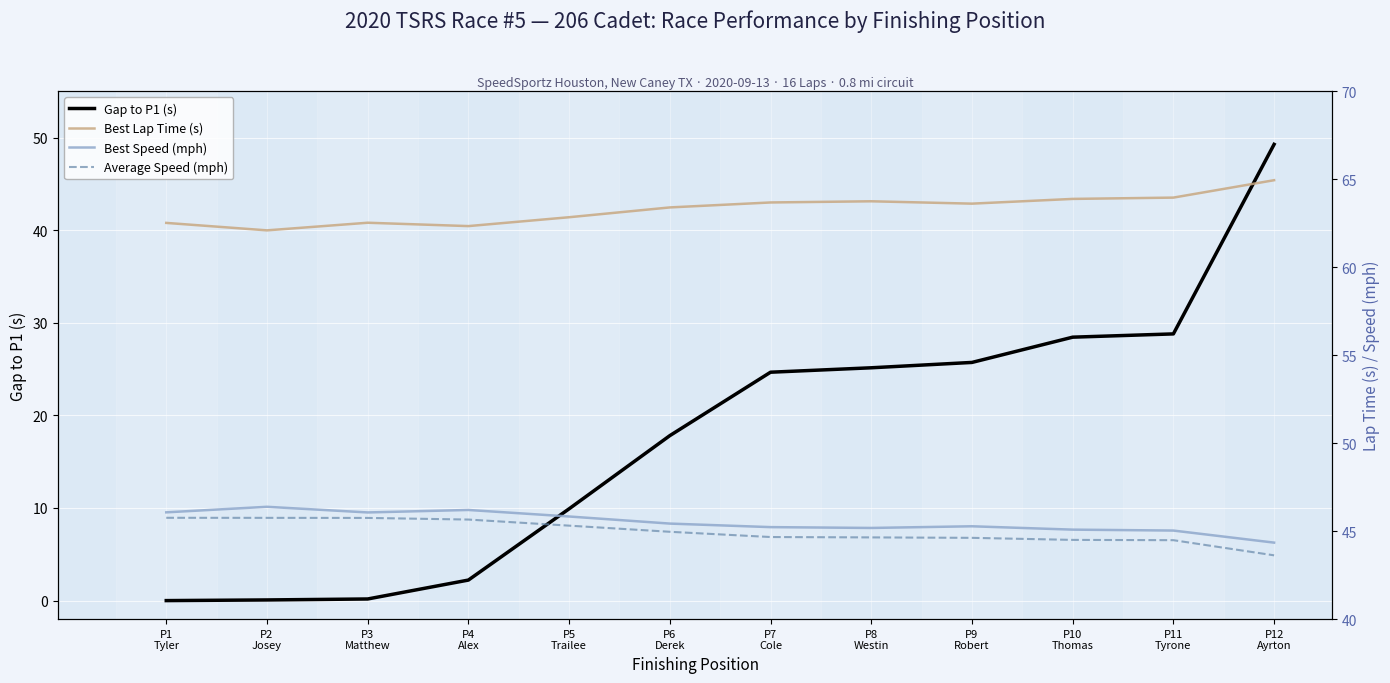

The Best Speed (mph) series shows 45.0 at P11
Tyrone. True or false?

True